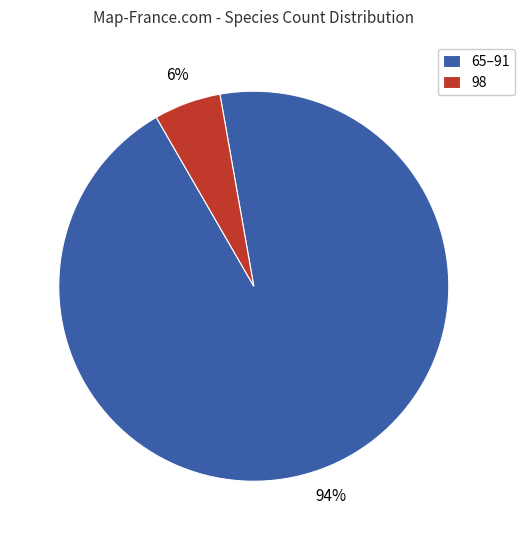

Which category has the biggest portion of the pie?

65–91